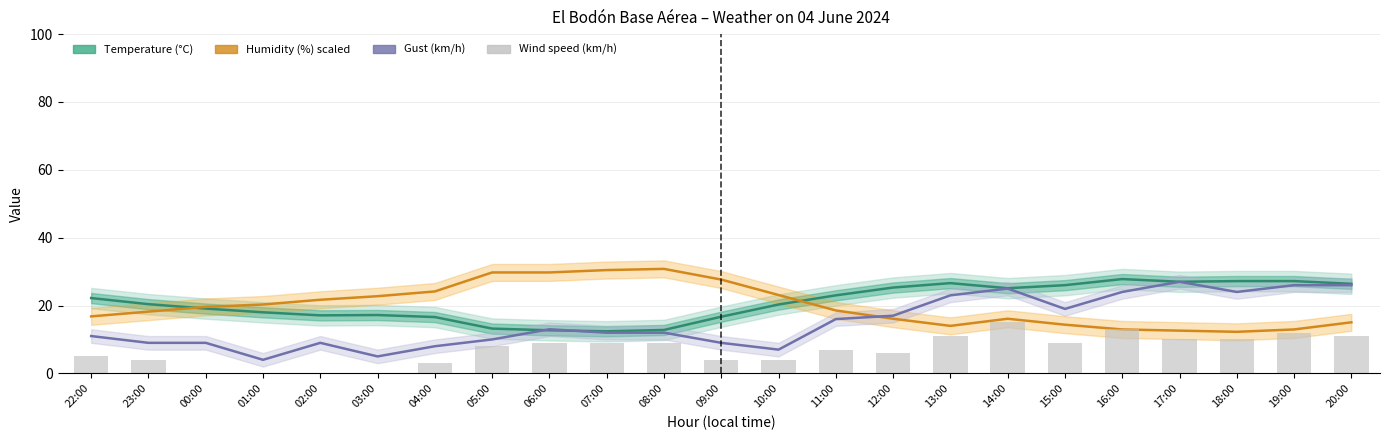

Between 02:00 and 15:00, which is larger?

15:00